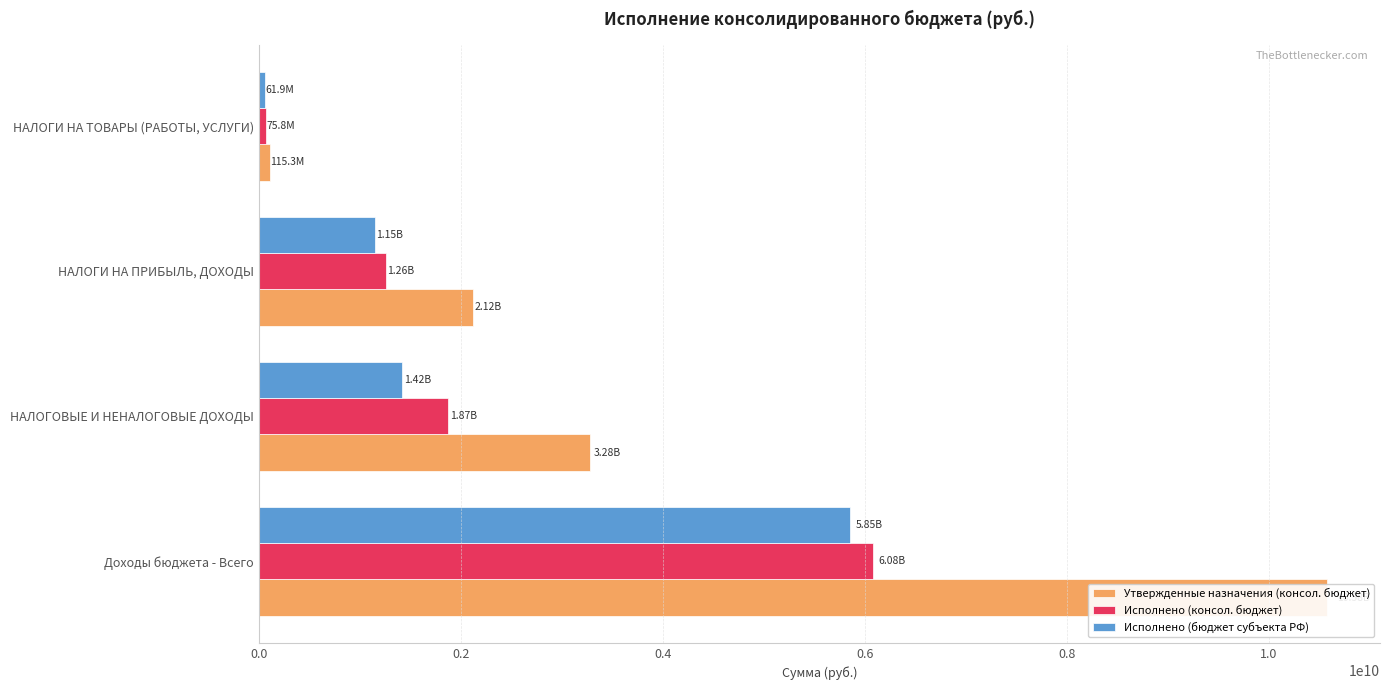

Read the Утвержденные назначения (консол. бюджет) value at НАЛОГОВЫЕ И НЕНАЛОГОВЫЕ ДОХОДЫ.

3281321000.0